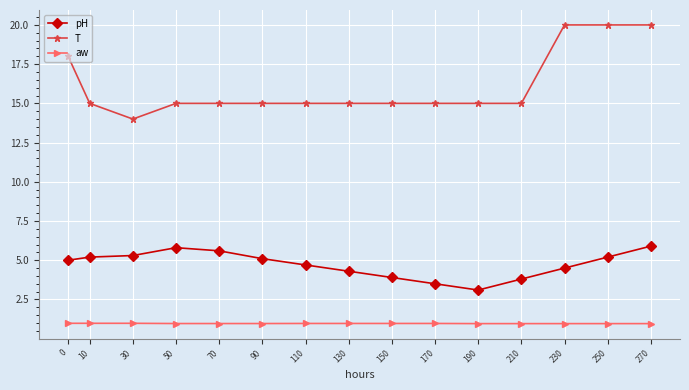

What is the highest value of the T series?

20.0